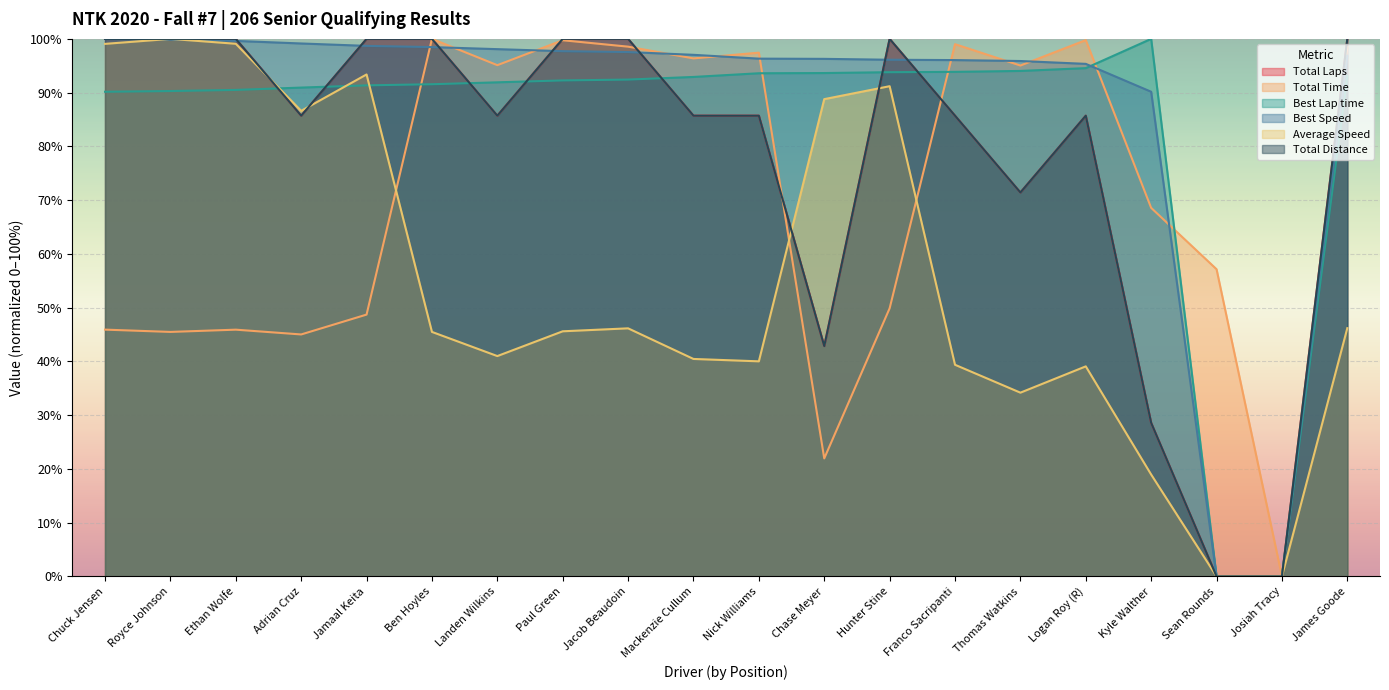

What is the label of the 12th point from the left?

Chase Meyer